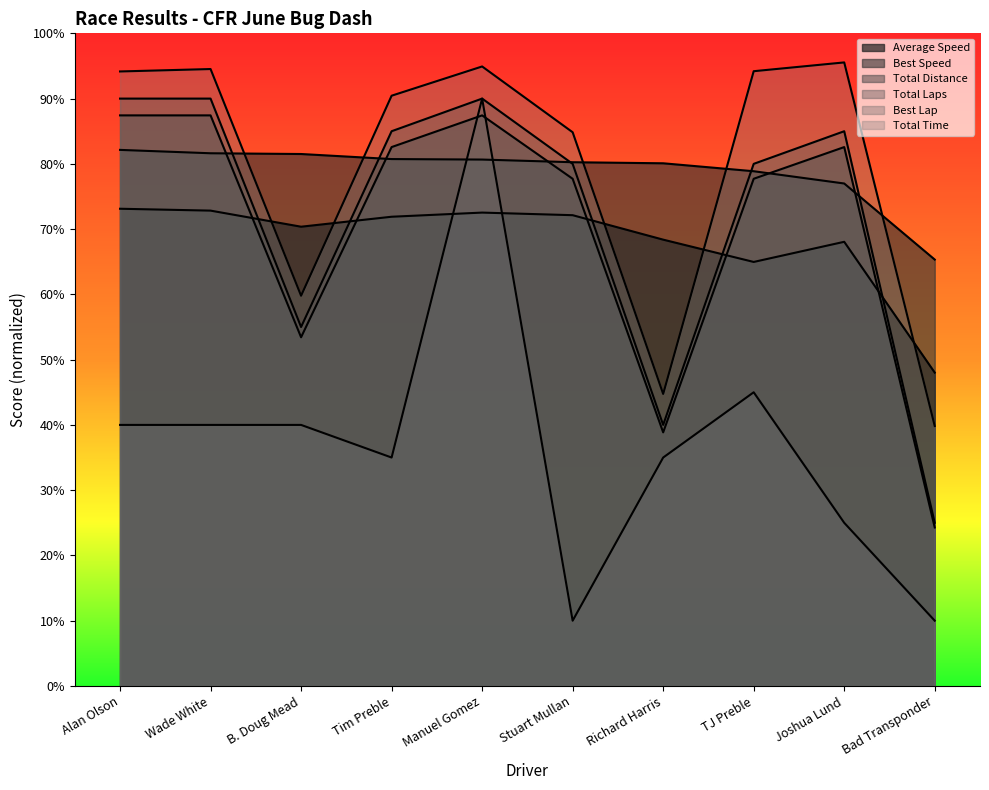

What is the value of the Total Time point at the 8th from the left?

94.2